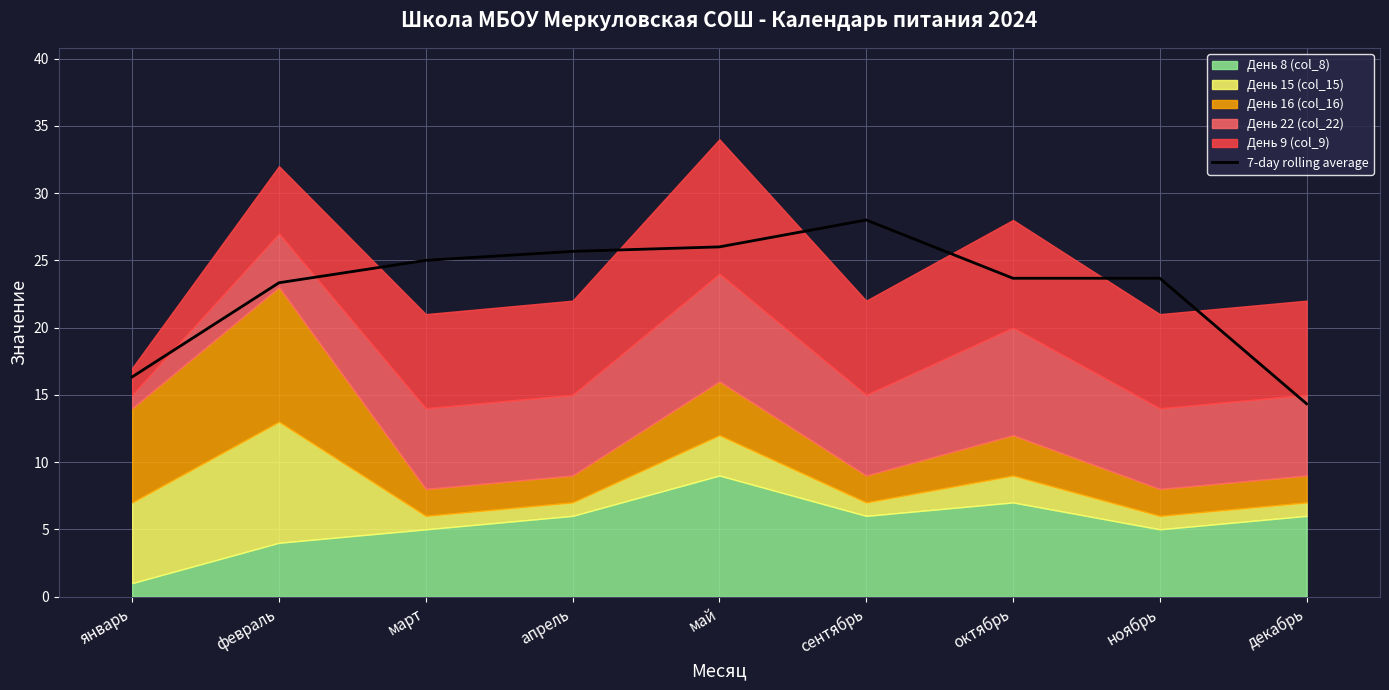

What is the difference between the maximum and minimum values?

13.7